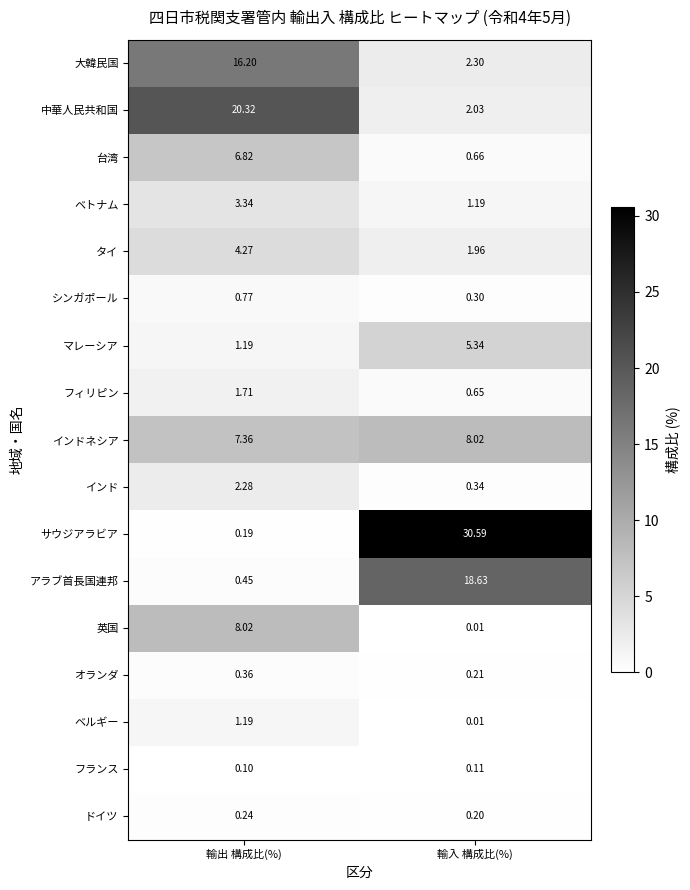

Which series has the largest total across all categories?

サウジアラビア